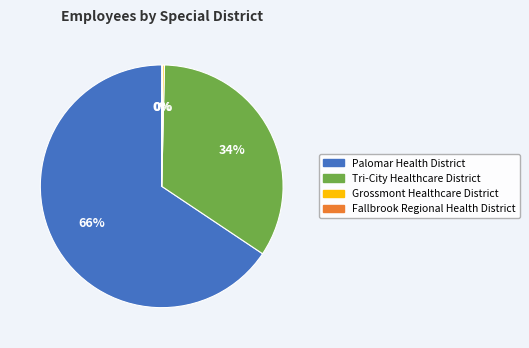

To the nearest percent, what portion does Palomar Health District represent?

66%